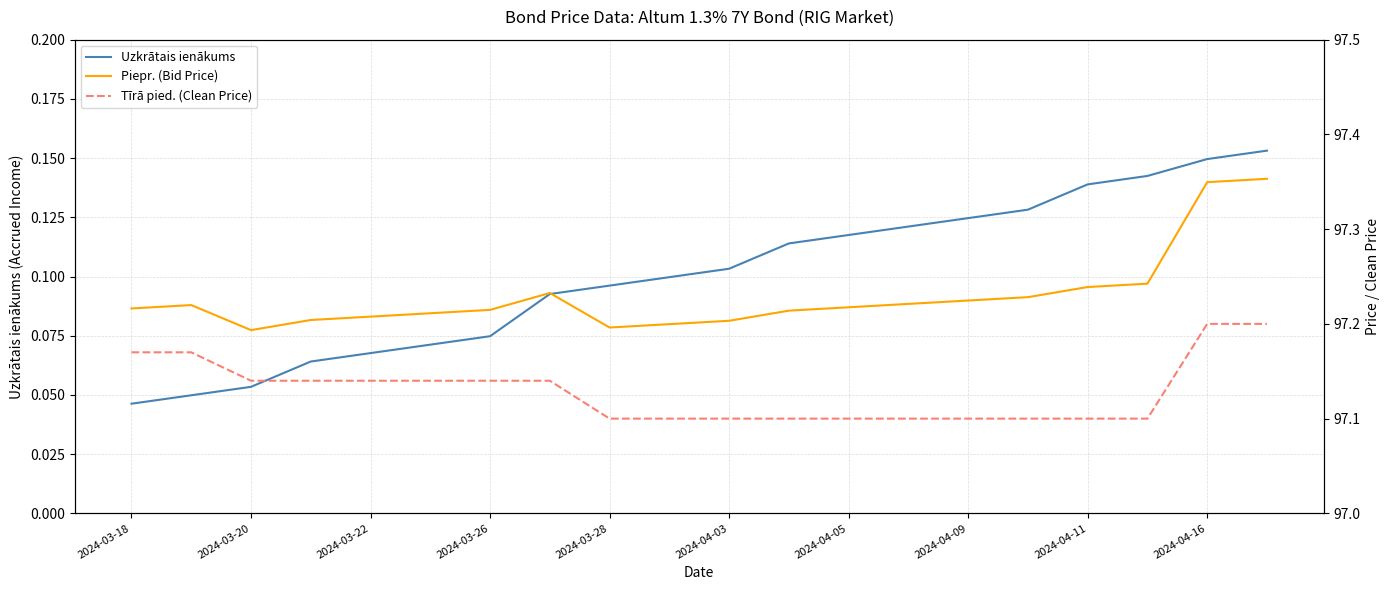

Is it true that Uzkrātais ienākums equals 0.2 at 2024-04-11?

False